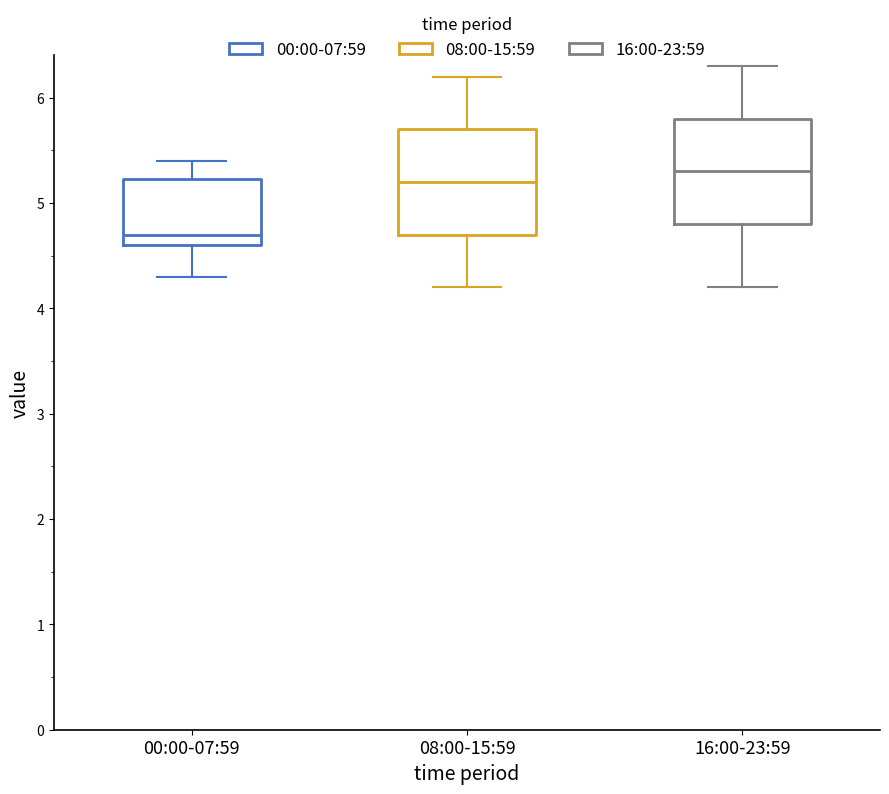

Reading left to right, transcribe this box plot: for each box, give where its median line is, the range the box spans, and where its two whiskers end, as read against the y-axis. The values are not printed on the chart, so give them approximately, as read against the axis.

00:00-07:59: median 4.7, box 4.6 to 5.2, whiskers 4.3 to 5.4
08:00-15:59: median 5.2, box 4.7 to 5.7, whiskers 4.2 to 6.2
16:00-23:59: median 5.3, box 4.8 to 5.8, whiskers 4.2 to 6.3